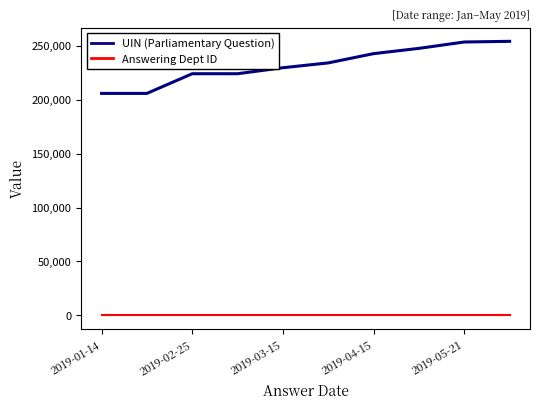

Which series has the largest total across all categories?

UIN (Parliamentary Question)